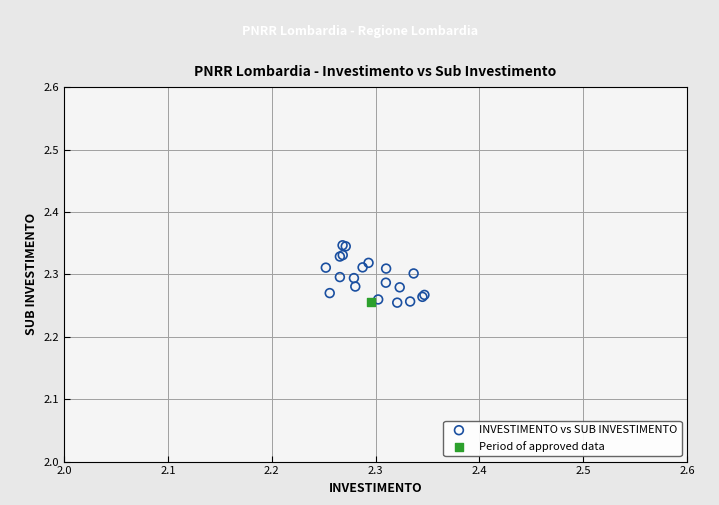

What are all the series names shown in the legend?

INVESTIMENTO vs SUB INVESTIMENTO, Period of approved data